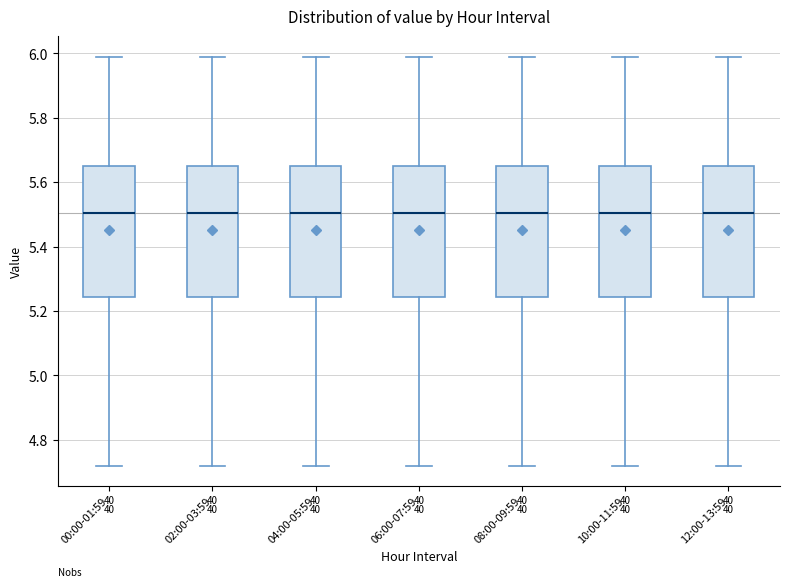

Reading left to right, transcribe this box plot: for each box, give where its median line is, the range the box spans, and where its two whiskers end, as read against the y-axis. The values are not printed on the chart, so give them approximately, as read against the axis.

00:00-01:59: median 5.50, box 5.24 to 5.66, whiskers 4.72 to 6.00
02:00-03:59: median 5.50, box 5.24 to 5.66, whiskers 4.72 to 6.00
04:00-05:59: median 5.50, box 5.24 to 5.66, whiskers 4.72 to 6.00
06:00-07:59: median 5.50, box 5.24 to 5.66, whiskers 4.72 to 6.00
08:00-09:59: median 5.50, box 5.24 to 5.66, whiskers 4.72 to 6.00
10:00-11:59: median 5.50, box 5.24 to 5.66, whiskers 4.72 to 6.00
12:00-13:59: median 5.50, box 5.24 to 5.66, whiskers 4.72 to 6.00